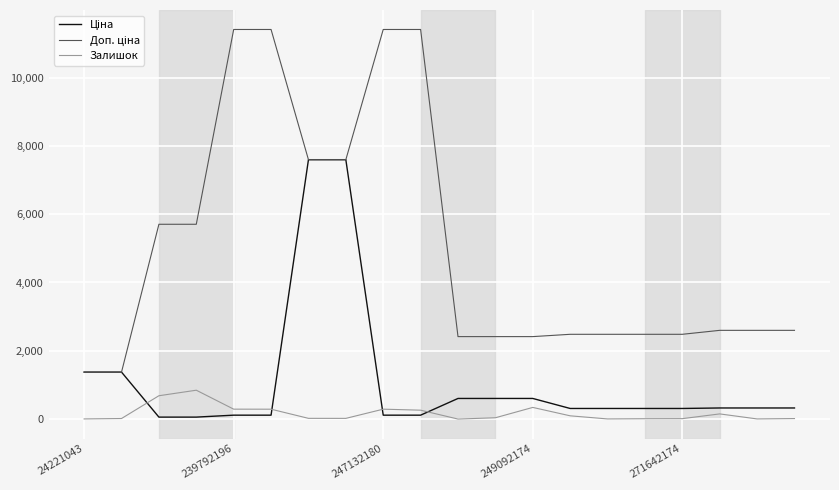

What is the greatest value displayed?

11410.0